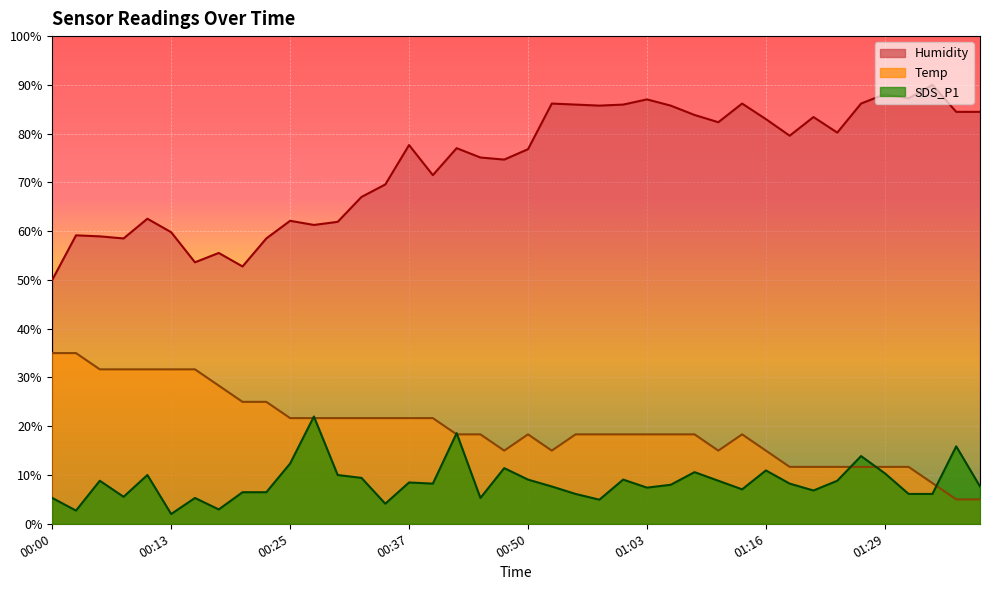

How many data points does each series have?

40